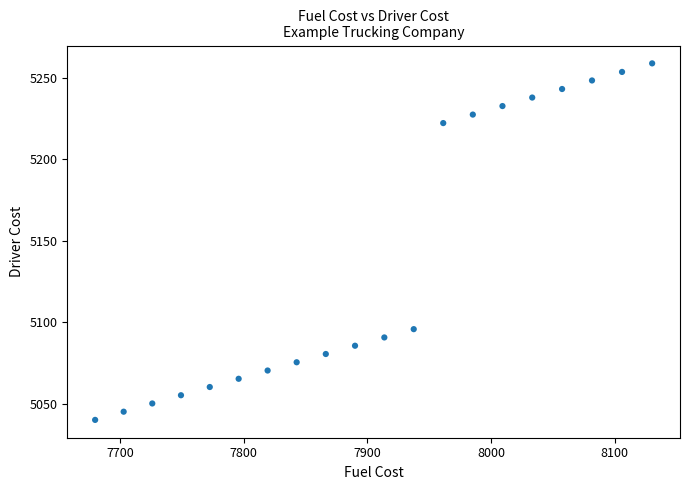

What is the range of X values (max minus min)?

450.4